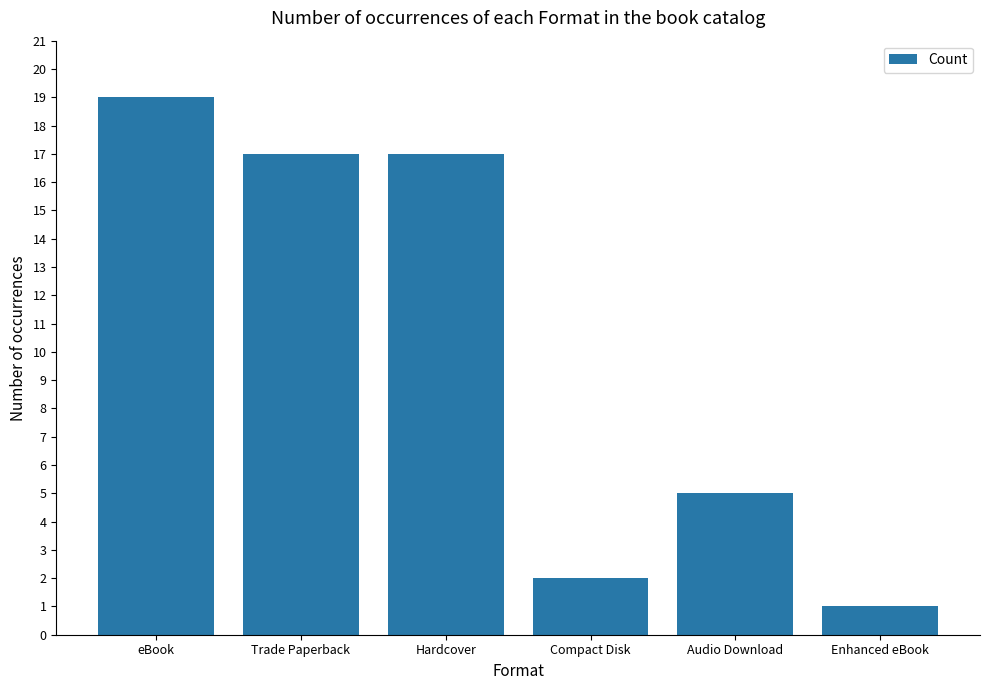

At which label is the value closest to 10?

Audio Download